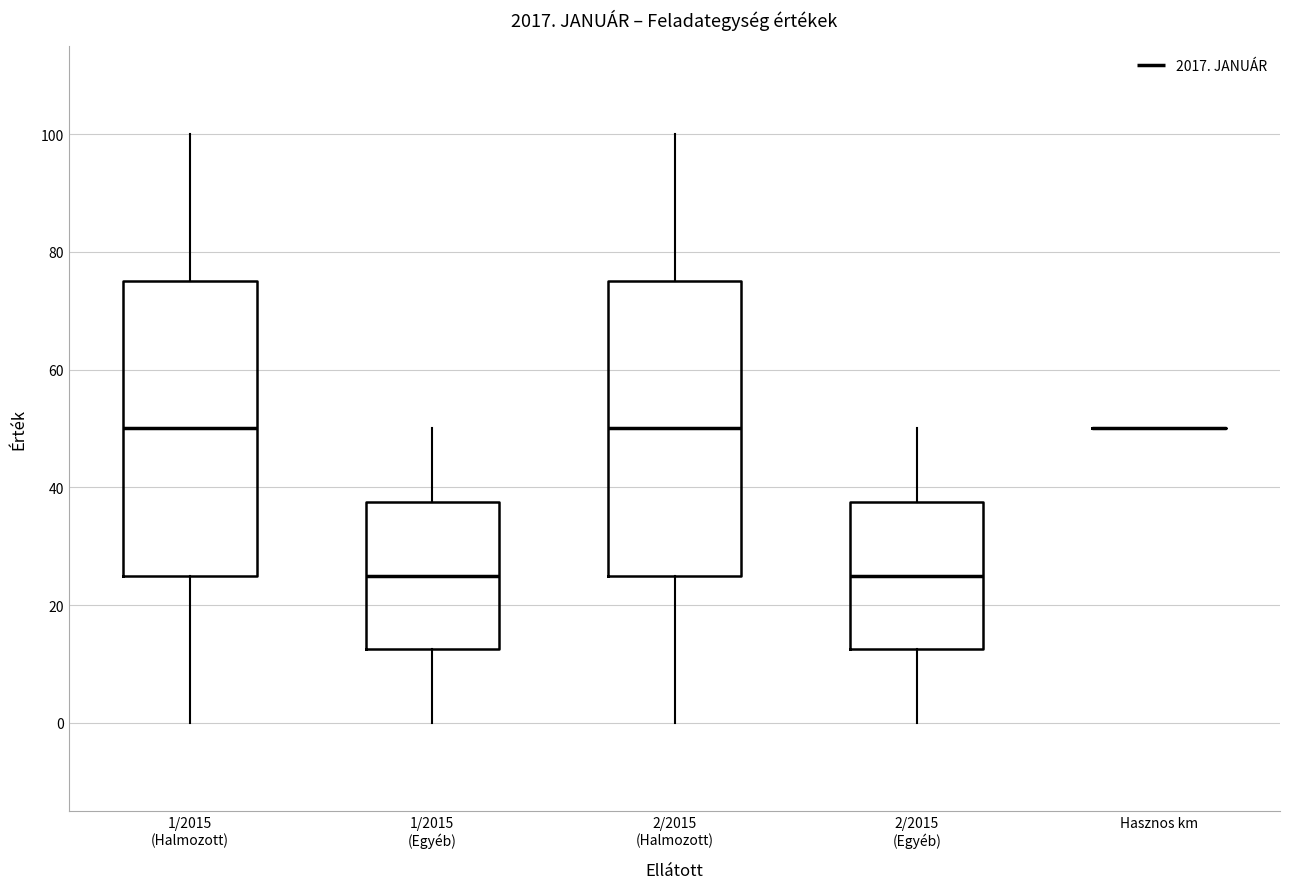

Reading left to right, read every box against the y-axis: the position of its median line, the range the box covers, and the ends of its whiskers. The values are not printed on the chart, so give them approximately, as read against the axis.

1/2015 (Halmozott): median 50, box 26 to 76, whiskers 0 to 100
1/2015 (Egyéb): median 26, box 12 to 38, whiskers 0 to 50
2/2015 (Halmozott): median 50, box 26 to 76, whiskers 0 to 100
2/2015 (Egyéb): median 26, box 12 to 38, whiskers 0 to 50
Hasznos km: box collapsed to a line at 50, whiskers 50 to 50